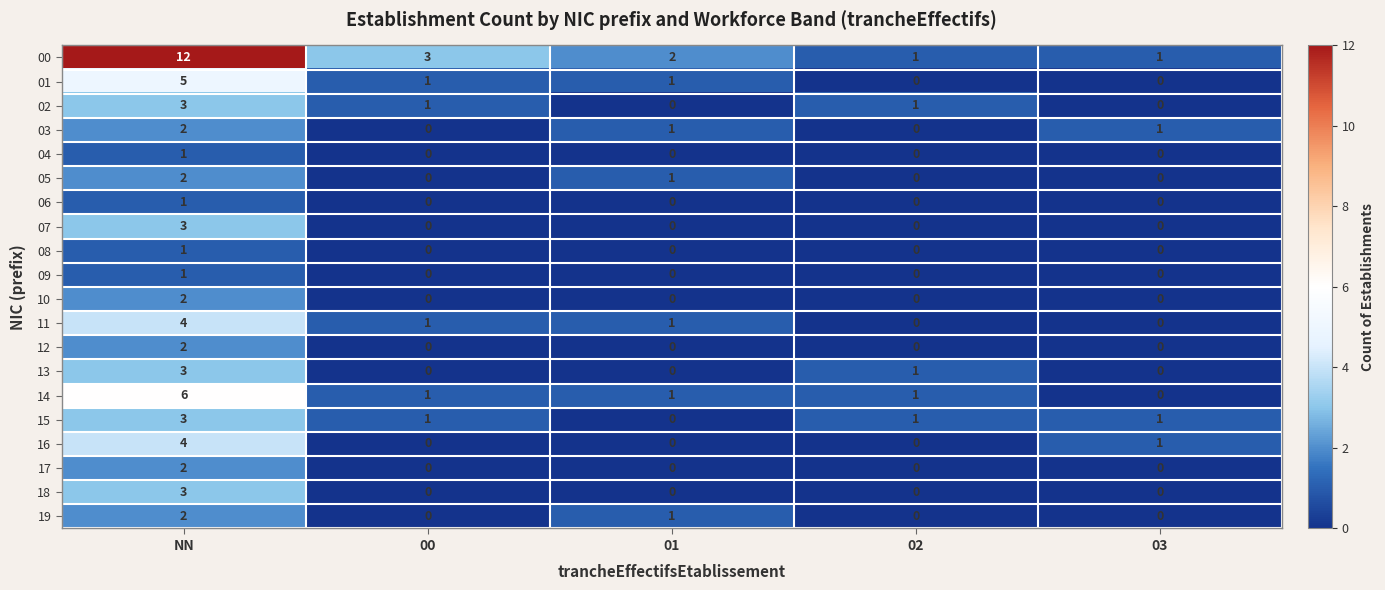

Is it true that 15 equals 1 at 00?

True